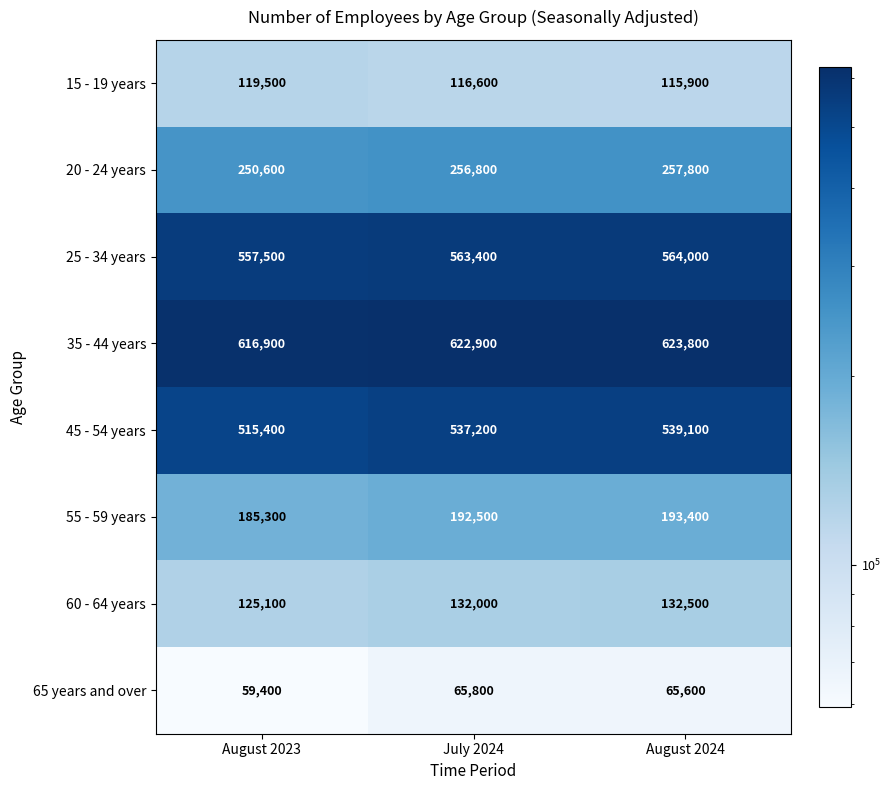

Rank the categories by 45 - 54 years value from lowest to highest.

August 2023, July 2024, August 2024